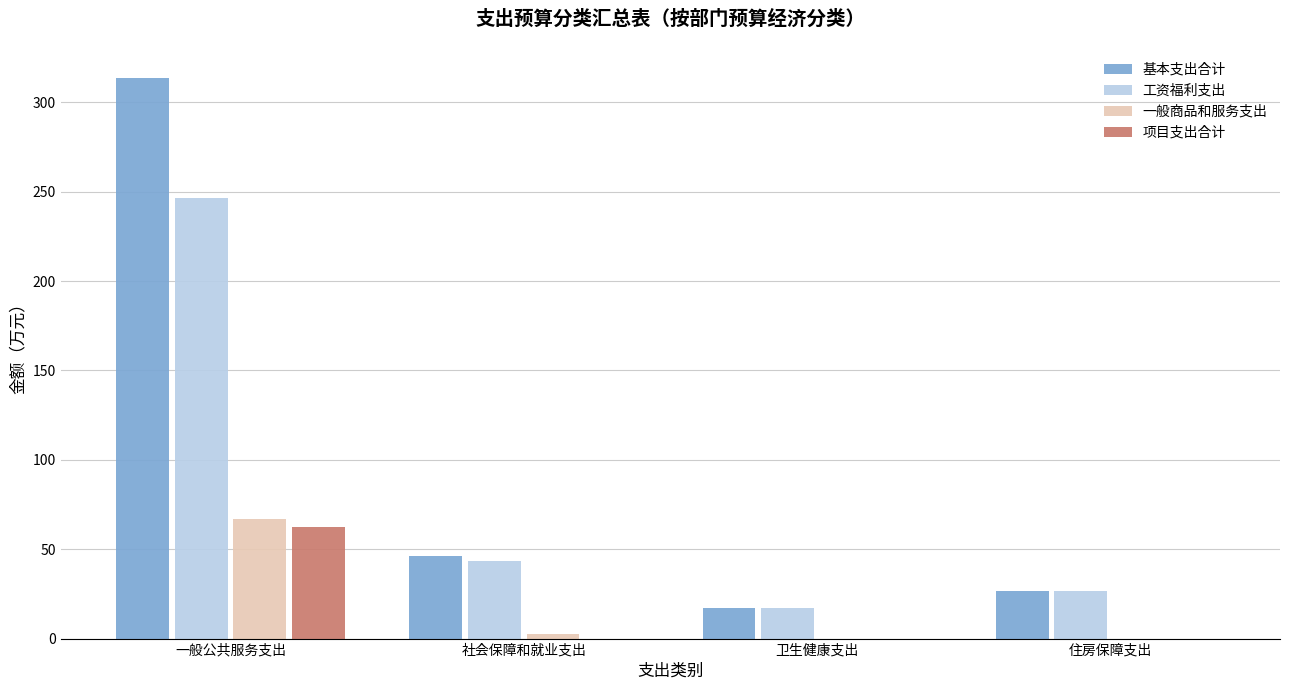

Are the bars grouped side by side (vs. stacked)?

Yes